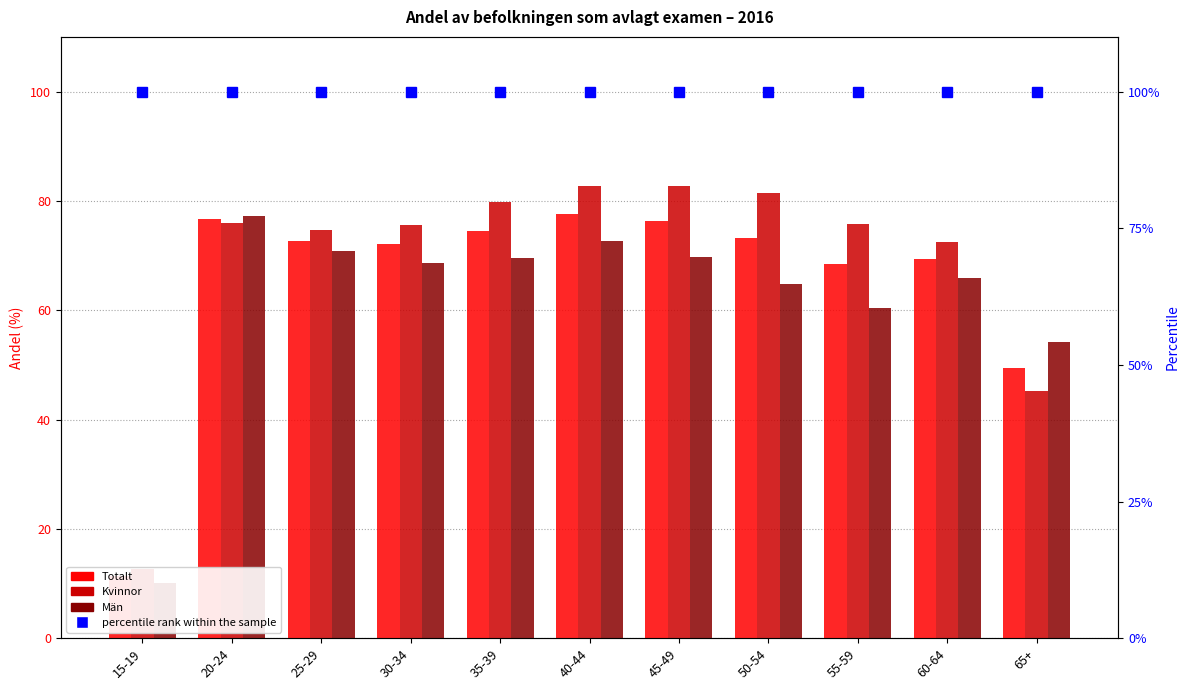

Read the Kvinnor value at 40-44.

82.8